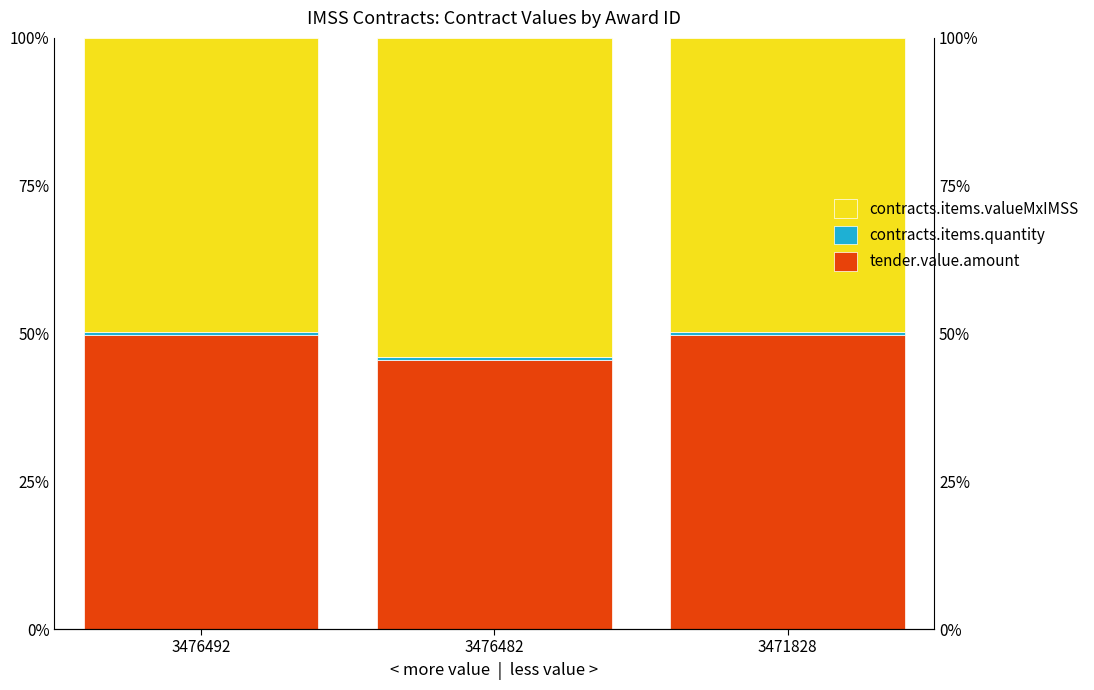

Reading left to right, extract all data points from this chart.

tender.value.amount: 49.8	45.4	49.8
contracts.items.quantity: 0.5	0.5	0.4
contracts.items.valueMxIMSS: 49.8	54.0	49.8